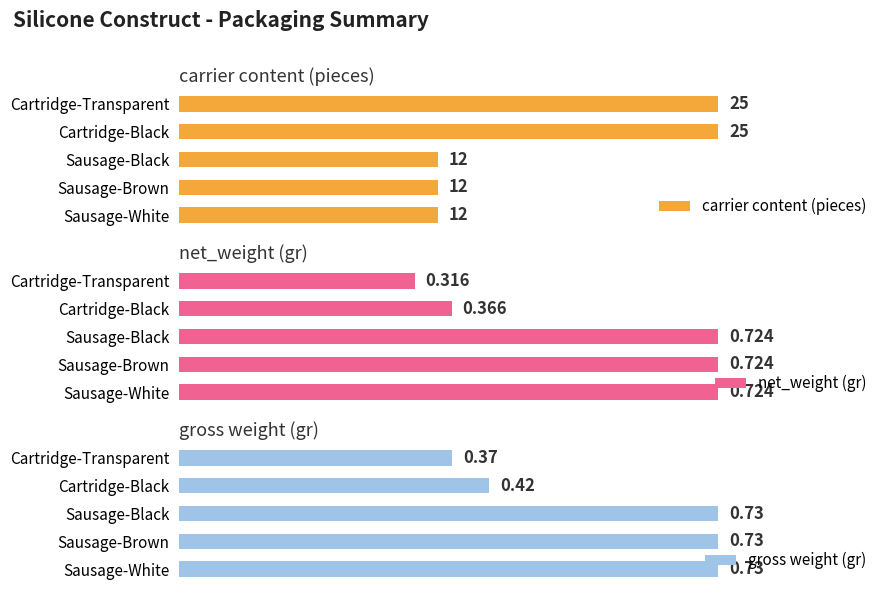

At which label does net_weight (gr) reach its minimum?

Cartridge-Transparent